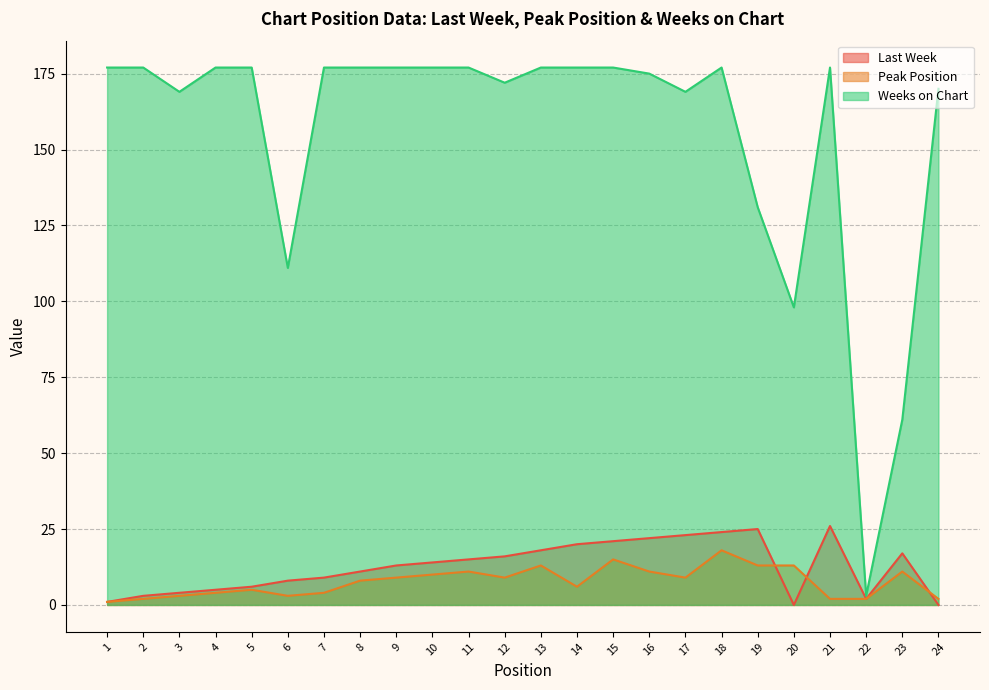

At 20, list the series in order from largest to smallest.

Weeks on Chart, Peak Position, Last Week